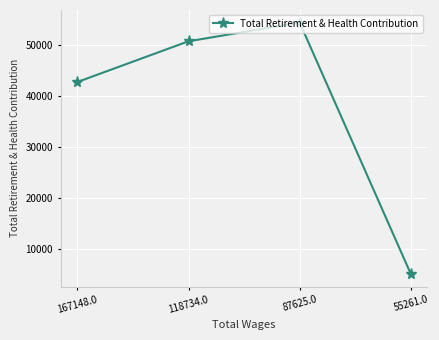

How many lines are shown in the chart?

1